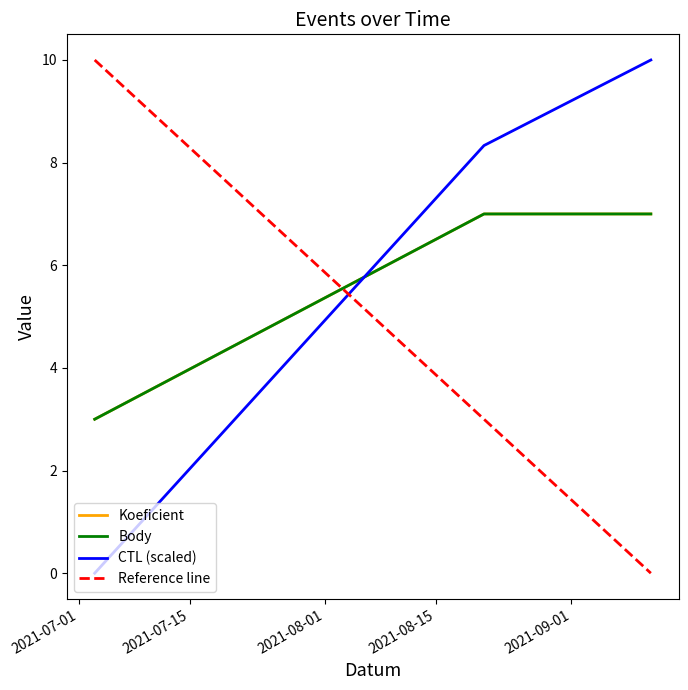

What is the average value of the CTL (scaled) series?

6.1